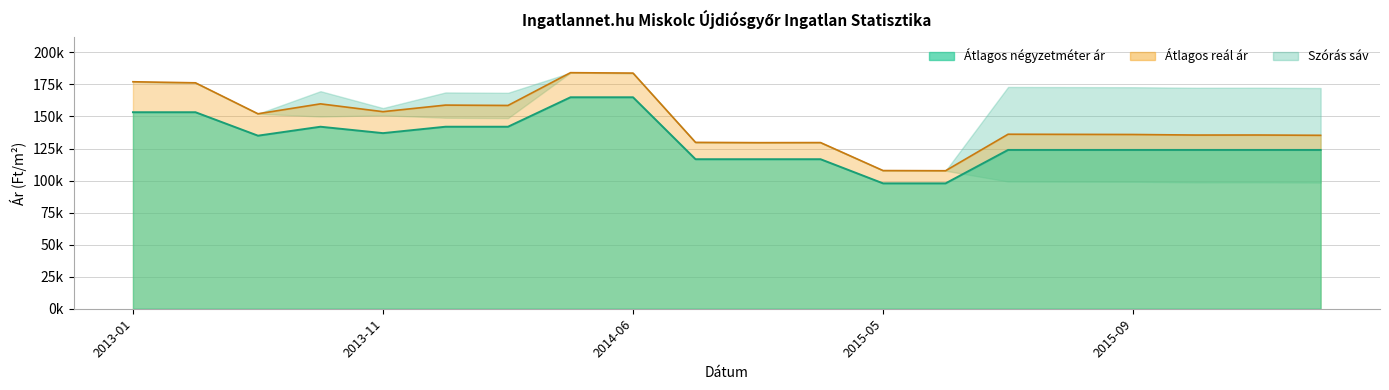

Does the chart have visible grid lines?

Yes